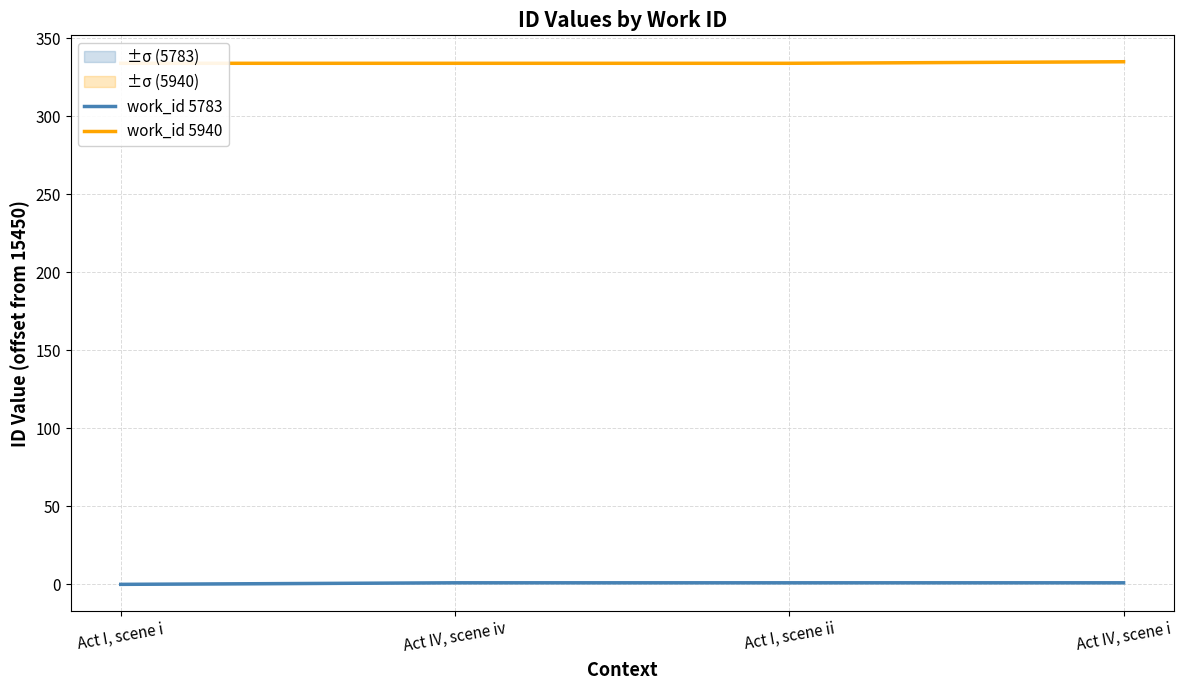

What is the label of the 1st point from the right?

Act IV, scene i